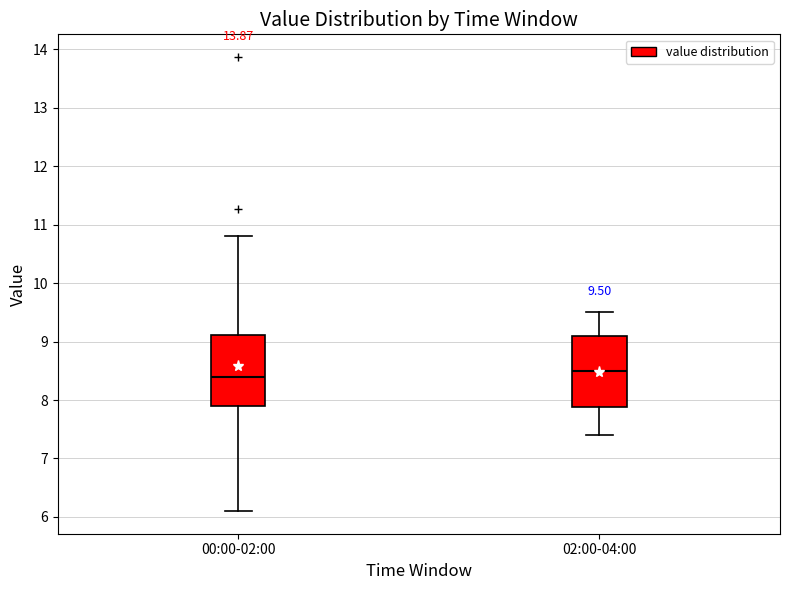

Which box's median line is the highest?

02:00-04:00